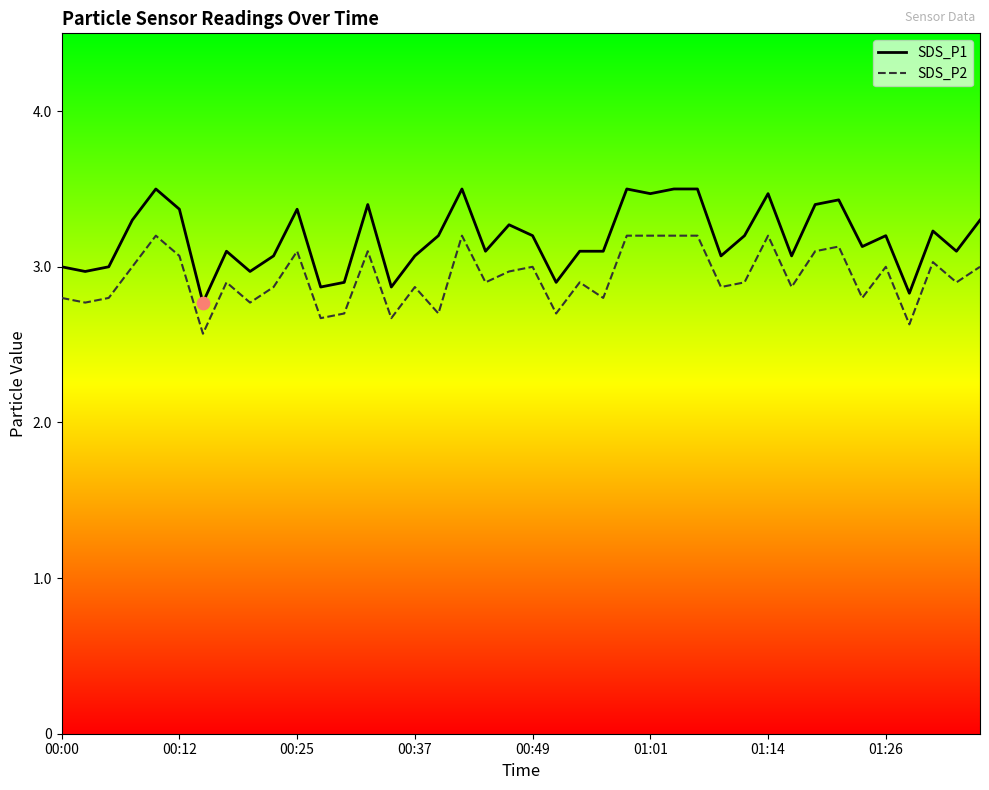

What are all the series names shown in the legend?

SDS_P1, SDS_P2